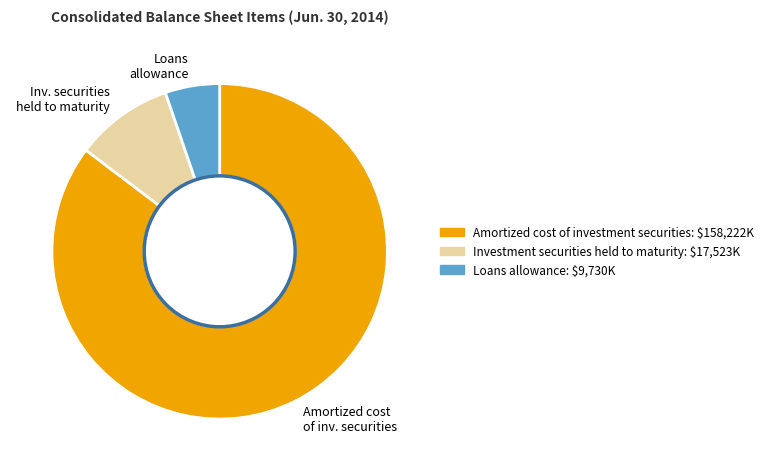

Is it true that Amortized cost of inv. securities is 93% of the pie?

False